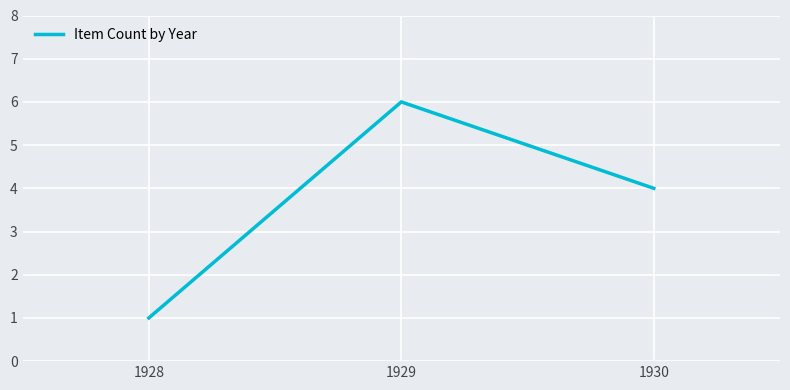

What is the ratio of the value at 1929 to the value at 1928?

6.0